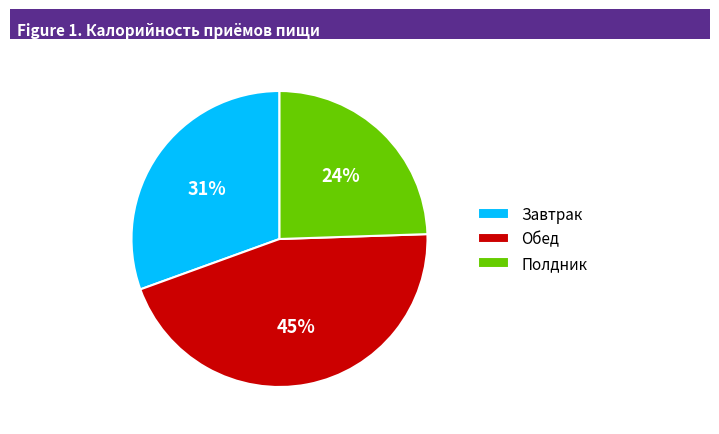

Does Завтрак account for over 50% of the chart?

No